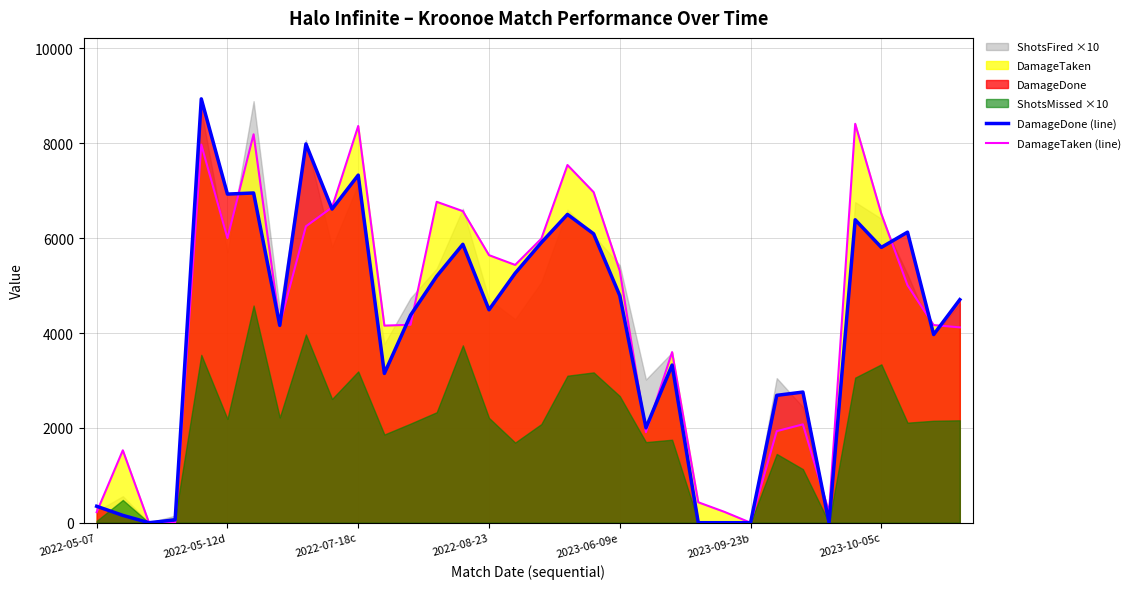

Which series has the largest total across all categories?

DamageTaken (line)